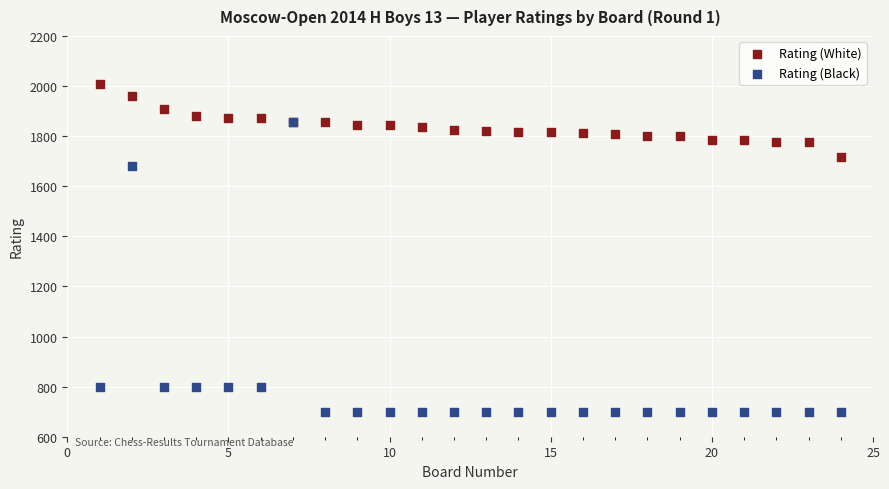

Which series reaches the minimum Y coordinate?

Rating (Black)